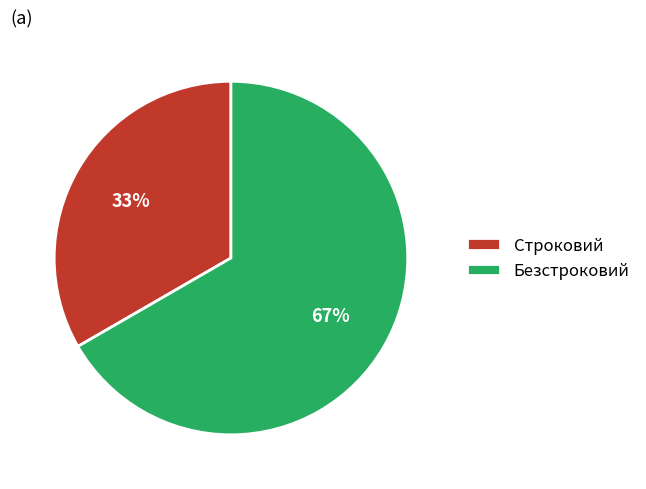

Combined, do Безстроковий and Строковий account for over 50%?

Yes